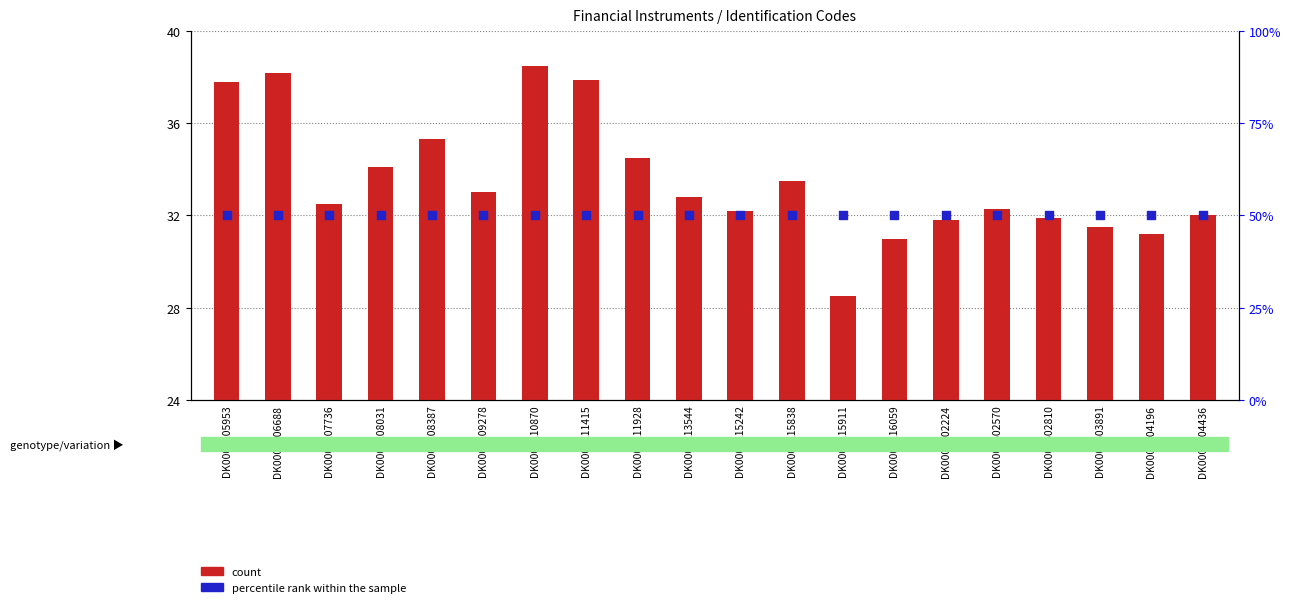

At which category is the sum across all series the highest?

DK0003210870